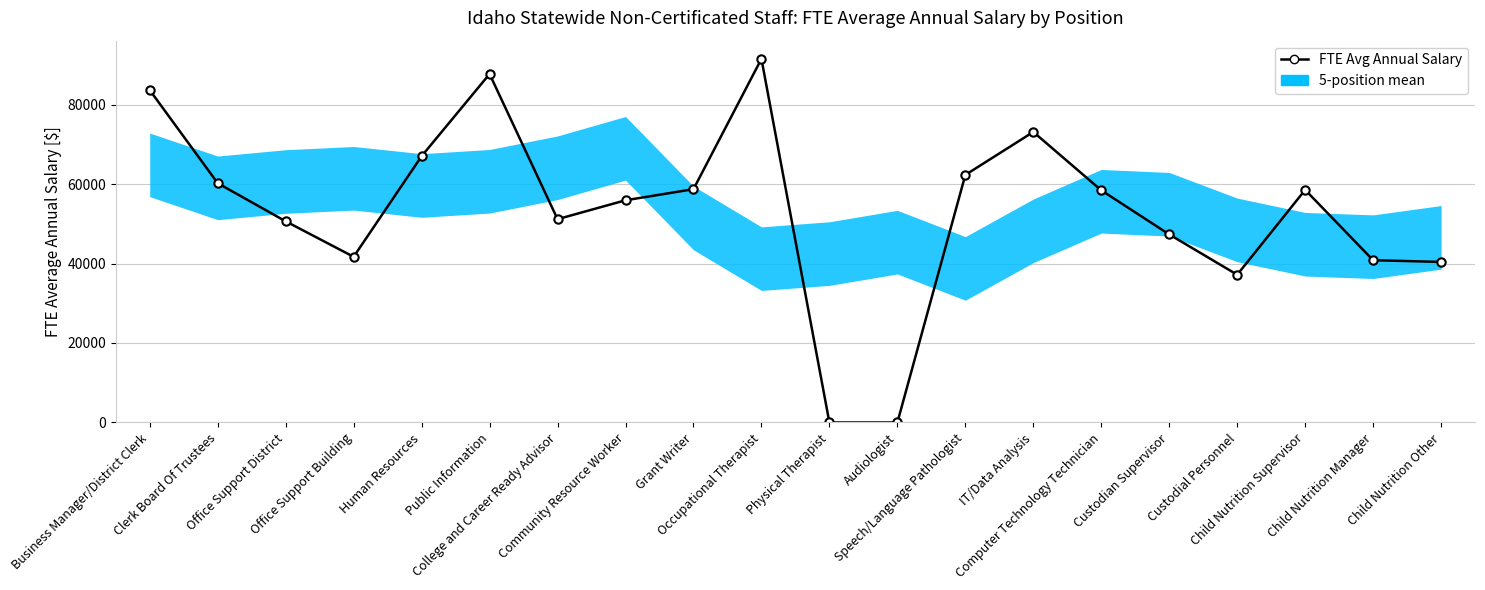

How many values are above zero?

18